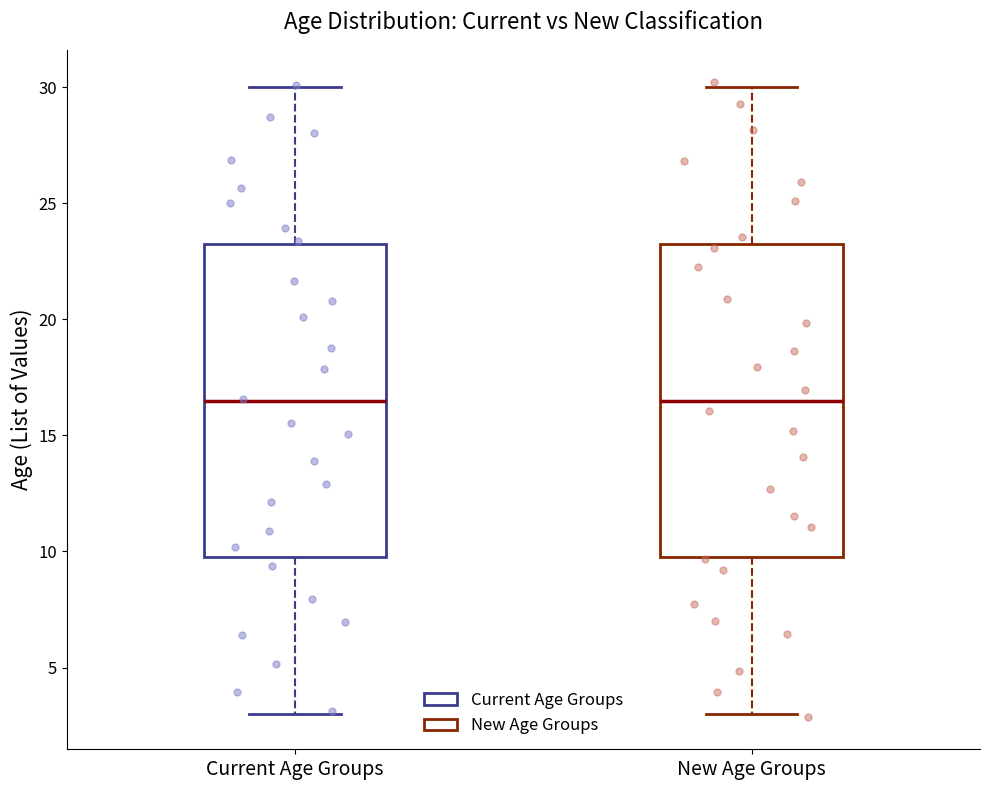

Reading left to right, read every box against the y-axis: the position of its median line, the range the box covers, and the ends of its whiskers. The values are not printed on the chart, so give them approximately, as read against the axis.

Current Age Groups: median 16.5, box 10.0 to 23.5, whiskers 3.0 to 30.0
New Age Groups: median 16.5, box 10.0 to 23.5, whiskers 3.0 to 30.0